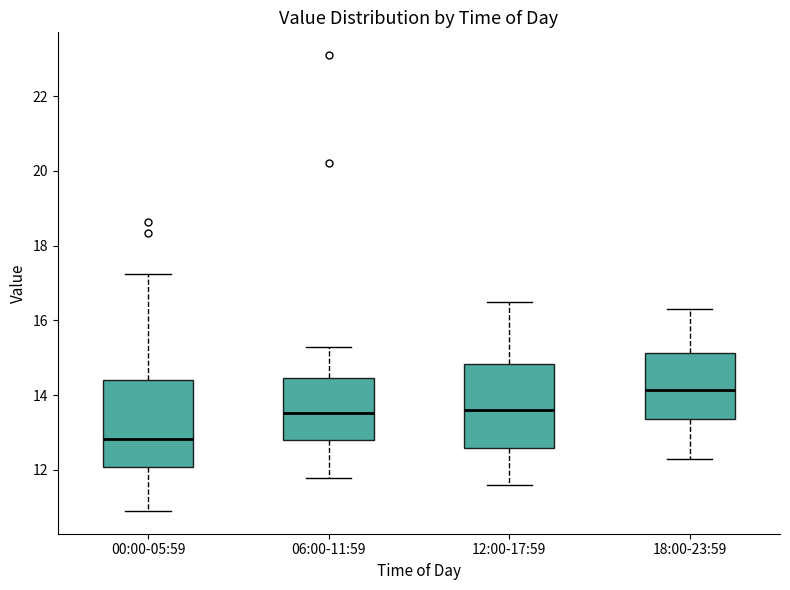

Reading left to right, read every box against the y-axis: the position of its median line, the range the box covers, and the ends of its whiskers. The values are not printed on the chart, so give them approximately, as read against the axis.

00:00-05:59: median 12.8, box 12.0 to 14.4, whiskers 11.0 to 17.2
06:00-11:59: median 13.6, box 12.8 to 14.4, whiskers 11.8 to 15.4
12:00-17:59: median 13.6, box 12.6 to 14.8, whiskers 11.6 to 16.6
18:00-23:59: median 14.2, box 13.4 to 15.2, whiskers 12.4 to 16.4